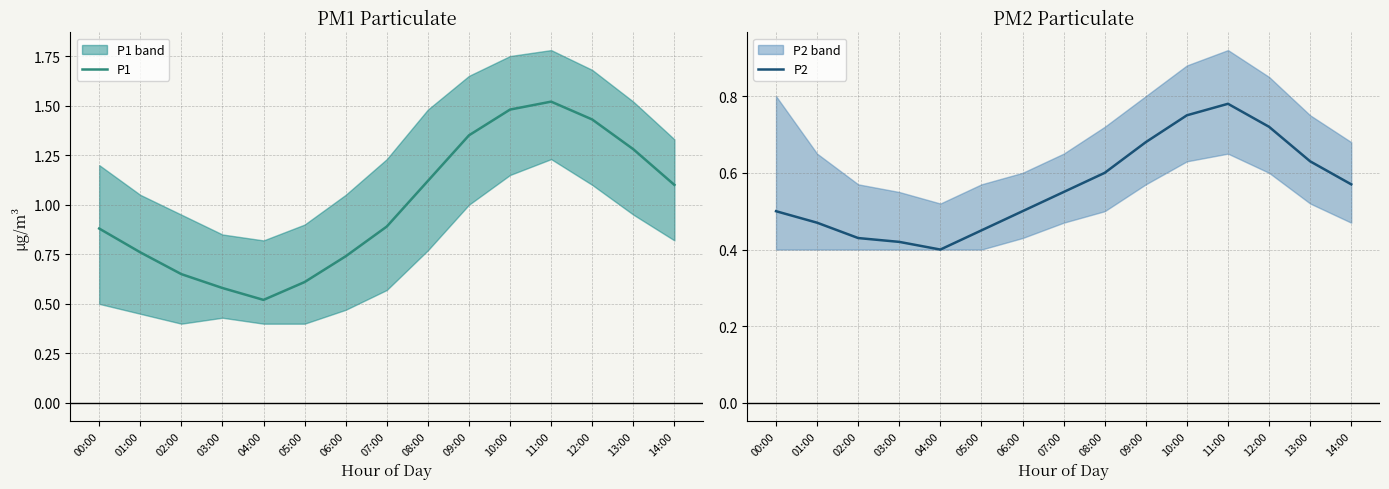

What is the difference between the maximum and second lowest values in the P1 series?

0.9